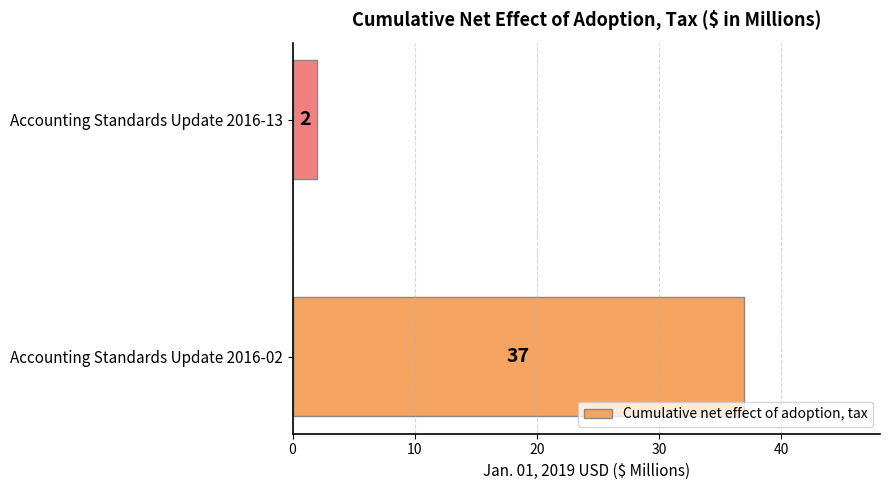

What is the sum of all values?

39